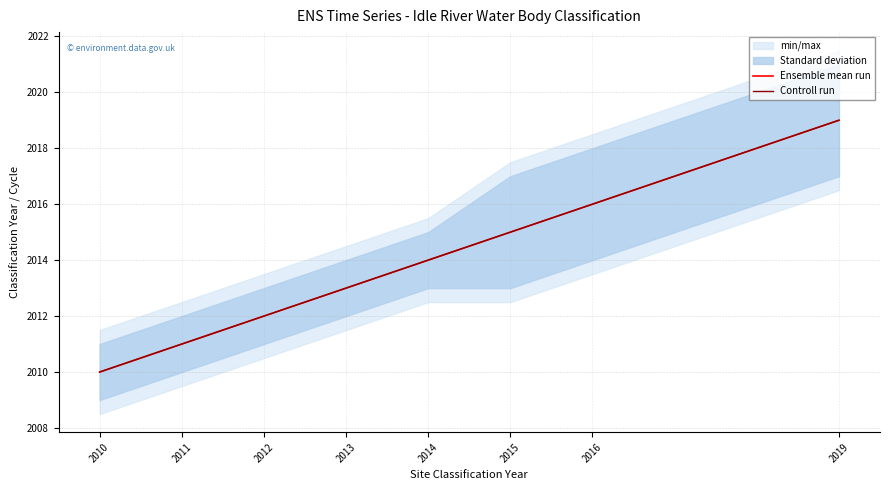

Which category has the highest value in the Ensemble mean run series?

2019